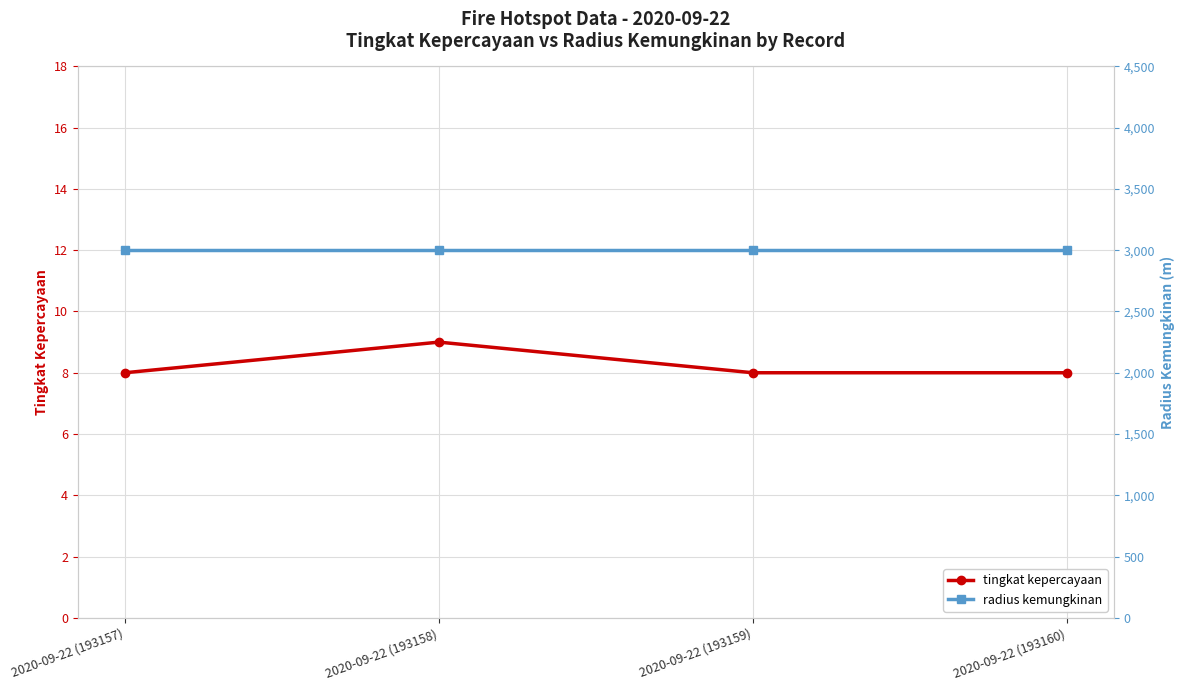

Reading left to right, extract all data points from this chart.

tingkat kepercayaan: 2020-09-22 (193157)=8	2020-09-22 (193158)=9	2020-09-22 (193159)=8	2020-09-22 (193160)=8
radius kemungkinan: 2020-09-22 (193157)=3000	2020-09-22 (193158)=3000	2020-09-22 (193159)=3000	2020-09-22 (193160)=3000